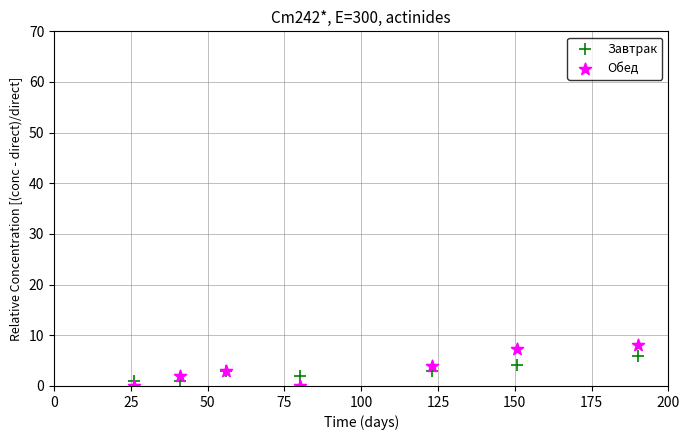

Which series has the largest Y range (max minus min)?

Обед